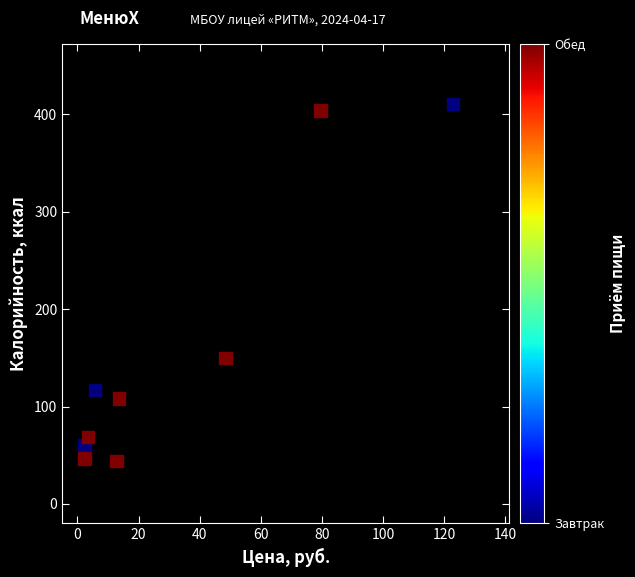

What Y value in the scatter plot is closest to 227?

150.1